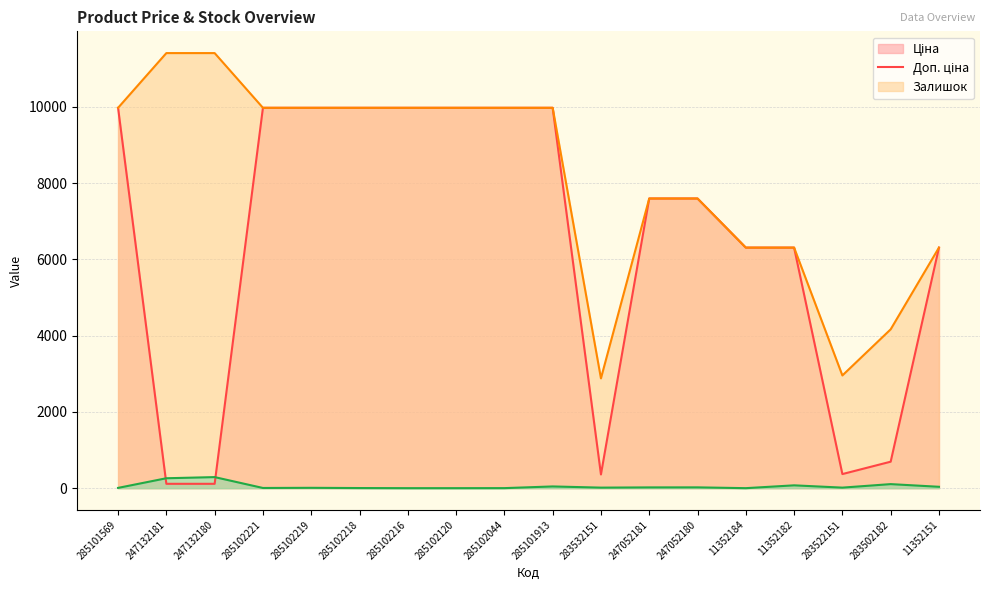

Reading left to right, extract all data points from this chart.

Ціна: 285101569=9975.0	247132181=114.1	247132180=114.1	285102221=9975.0	285102219=9975.0	285102218=9975.0	285102216=9975.0	285102120=9975.0	285102044=9975.0	285101913=9975.0	283532151=359.9	247052181=7596.5	247052180=7596.5	11352184=6308.8	11352182=6308.8	283522151=369.5	283502182=694.3	11352151=6308.8
Доп. ціна: 285101569=9975.0	247132181=11410.0	247132180=11410.0	285102221=9975.0	285102219=9975.0	285102218=9975.0	285102216=9975.0	285102120=9975.0	285102044=9975.0	285101913=9975.0	283532151=2878.8	247052181=7596.5	247052180=7596.5	11352184=6308.8	11352182=6308.8	283522151=2955.8	283502182=4165.6	11352151=6308.8
Залишок: 285101569=7.0	247132181=260.0	247132180=290.0	285102221=5.0	285102219=9.0	285102218=3.0	285102216=0.0	285102120=0.0	285102044=1.0	285101913=45.0	283532151=14.0	247052181=20.0	247052180=21.0	11352184=0.0	11352182=74.0	283522151=14.0	283502182=106.0	11352151=36.0